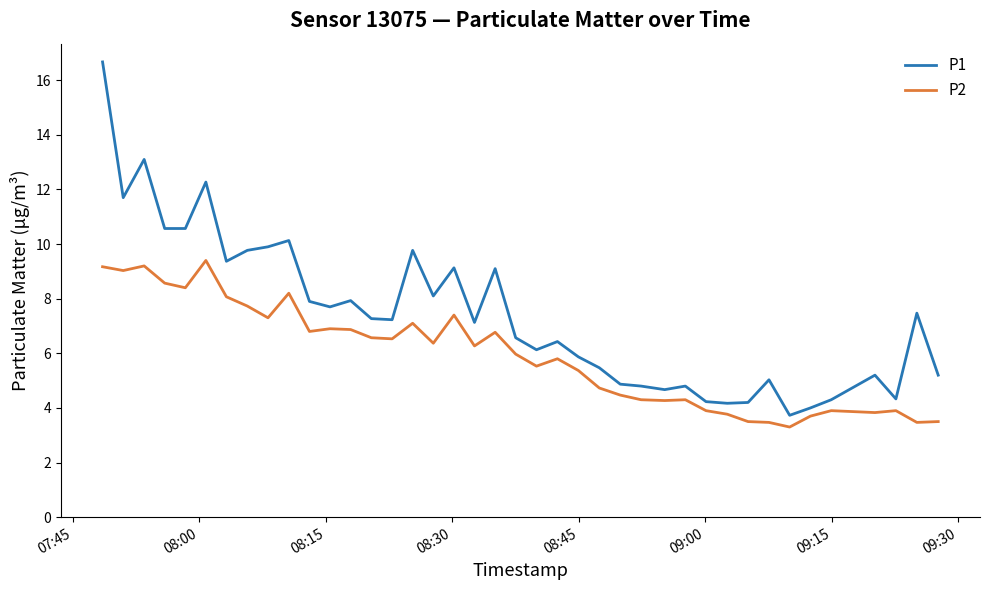

Which series has the largest range (max minus min)?

P1